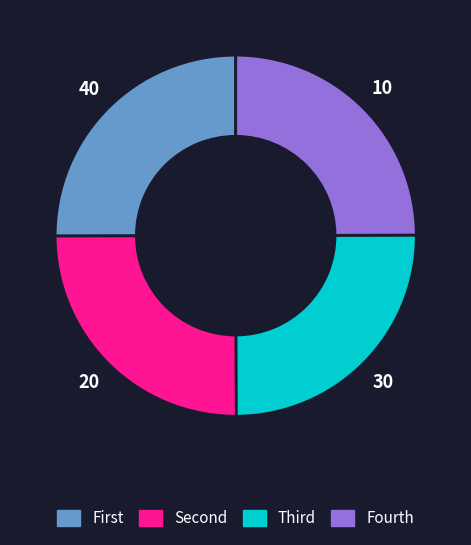

Does any single category account for the majority?

No